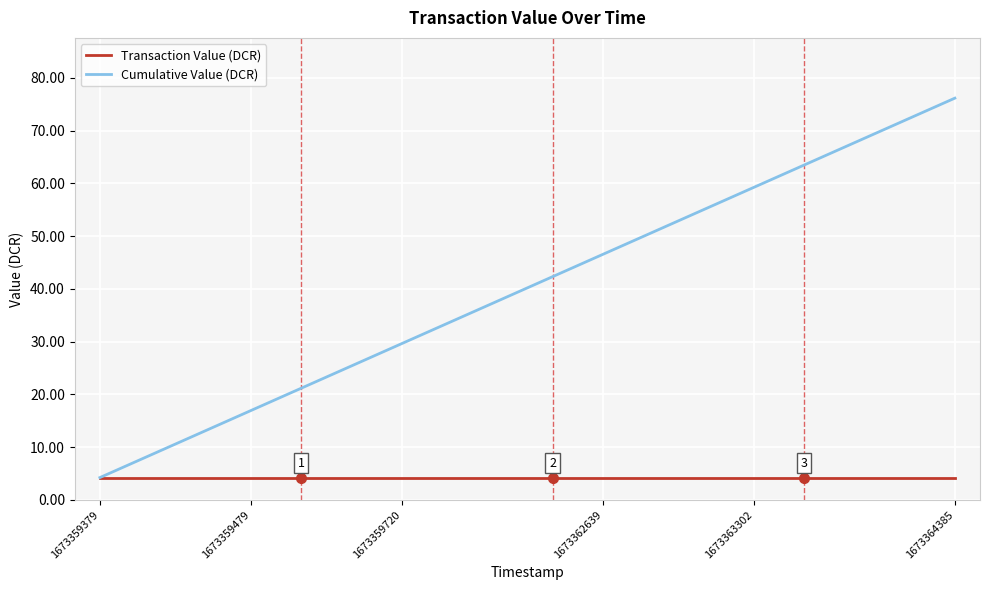

Does the chart display data point markers on the line(s)?

No